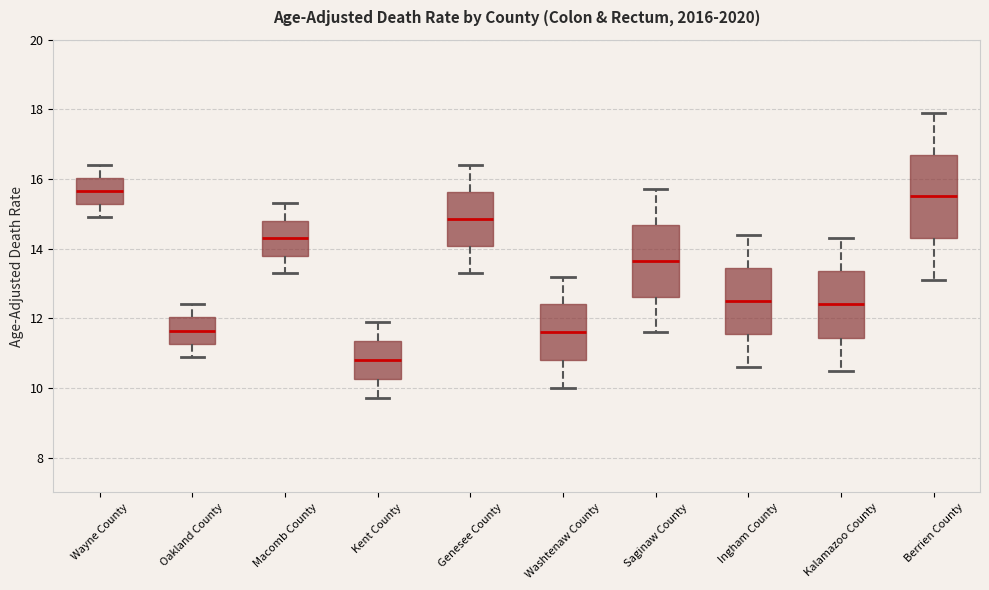

Reading left to right, transcribe this box plot: for each box, give where its median line is, the range the box spans, and where its two whiskers end, as read against the y-axis. The values are not printed on the chart, so give them approximately, as read against the axis.

Wayne County: median 15.6, box 15.2 to 16.0, whiskers 15.0 to 16.4
Oakland County: median 11.6, box 11.2 to 12.0, whiskers 11.0 to 12.4
Macomb County: median 14.4, box 13.8 to 14.8, whiskers 13.4 to 15.4
Kent County: median 10.8, box 10.2 to 11.4, whiskers 9.8 to 12.0
Genesee County: median 14.8, box 14.0 to 15.6, whiskers 13.4 to 16.4
Washtenaw County: median 11.6, box 10.8 to 12.4, whiskers 10.0 to 13.2
Saginaw County: median 13.6, box 12.6 to 14.6, whiskers 11.6 to 15.8
Ingham County: median 12.6, box 11.6 to 13.4, whiskers 10.6 to 14.4
Kalamazoo County: median 12.4, box 11.4 to 13.4, whiskers 10.6 to 14.4
Berrien County: median 15.6, box 14.4 to 16.8, whiskers 13.2 to 18.0